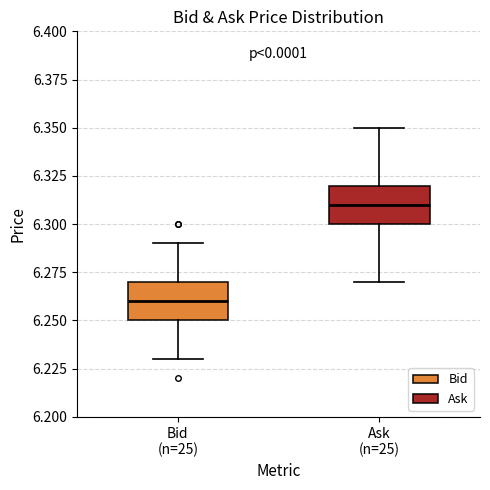

Reading left to right, transcribe this box plot: for each box, give where its median line is, the range the box spans, and where its two whiskers end, as read against the y-axis. The values are not printed on the chart, so give them approximately, as read against the axis.

Bid (n=25): median 6.26, box 6.25 to 6.27, whiskers 6.23 to 6.29
Ask (n=25): median 6.31, box 6.30 to 6.32, whiskers 6.27 to 6.35